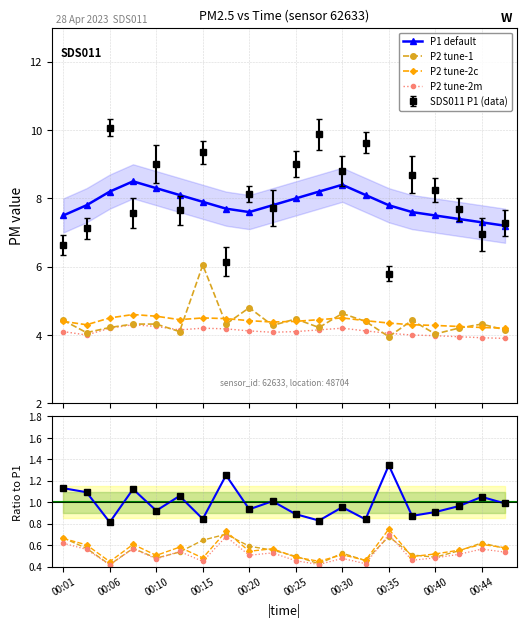

Which series changed the most between 17 and 18?

P1 default